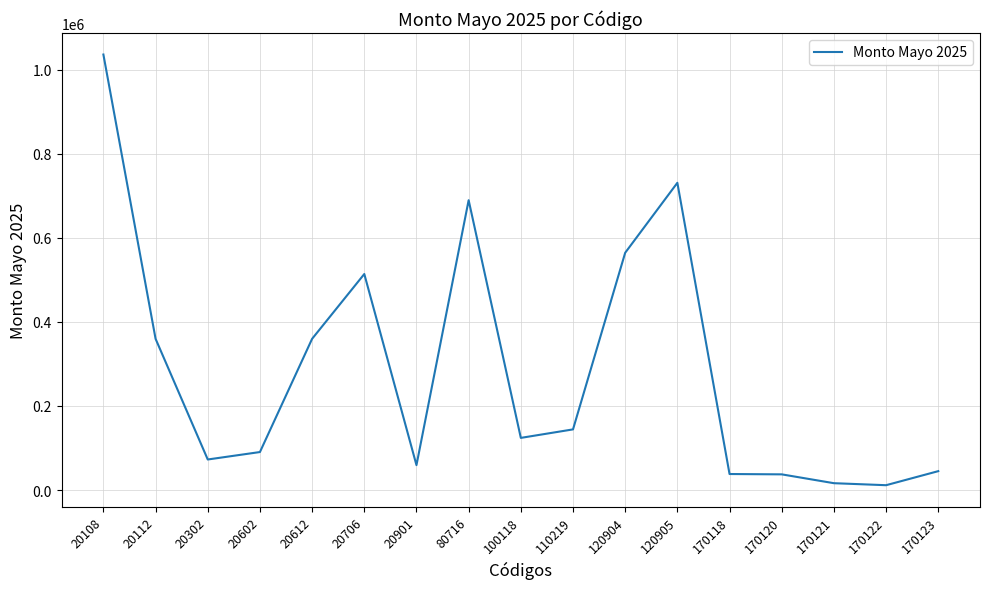

Between 110219 and 170123, which is larger?

110219